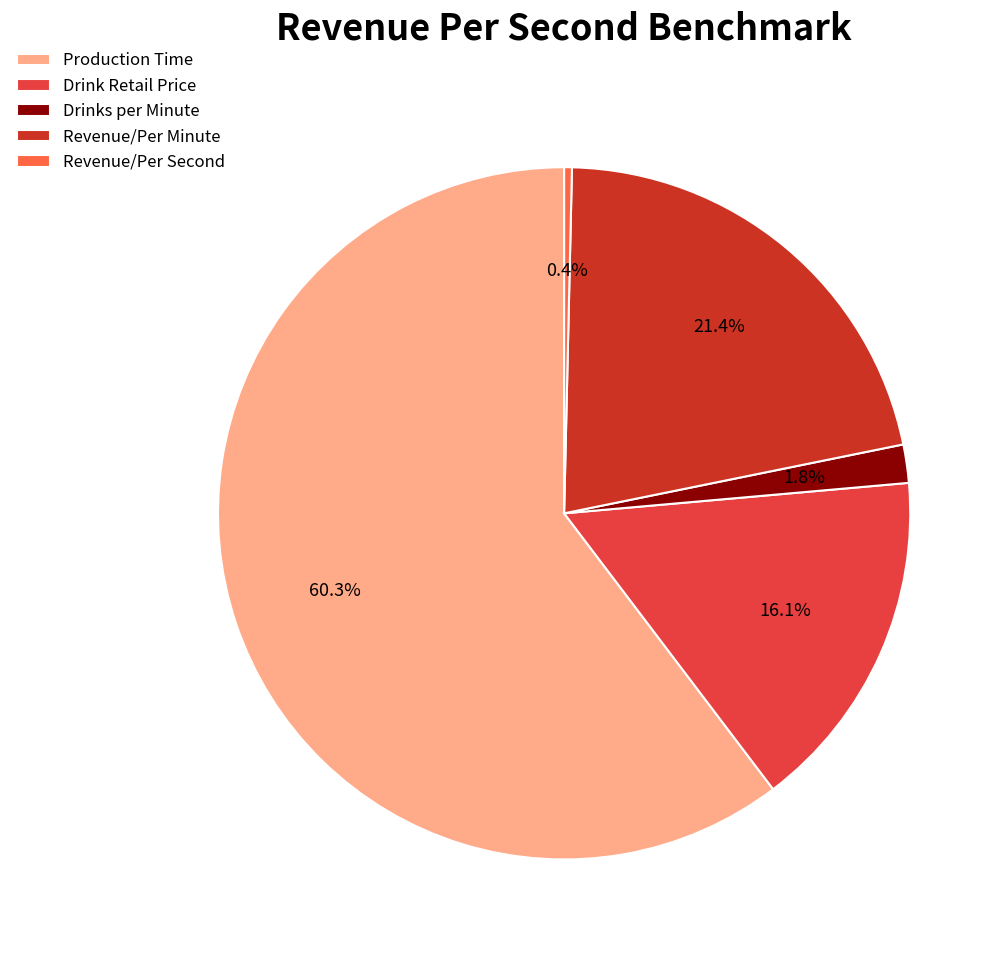

Count the number of slices in the pie.

5